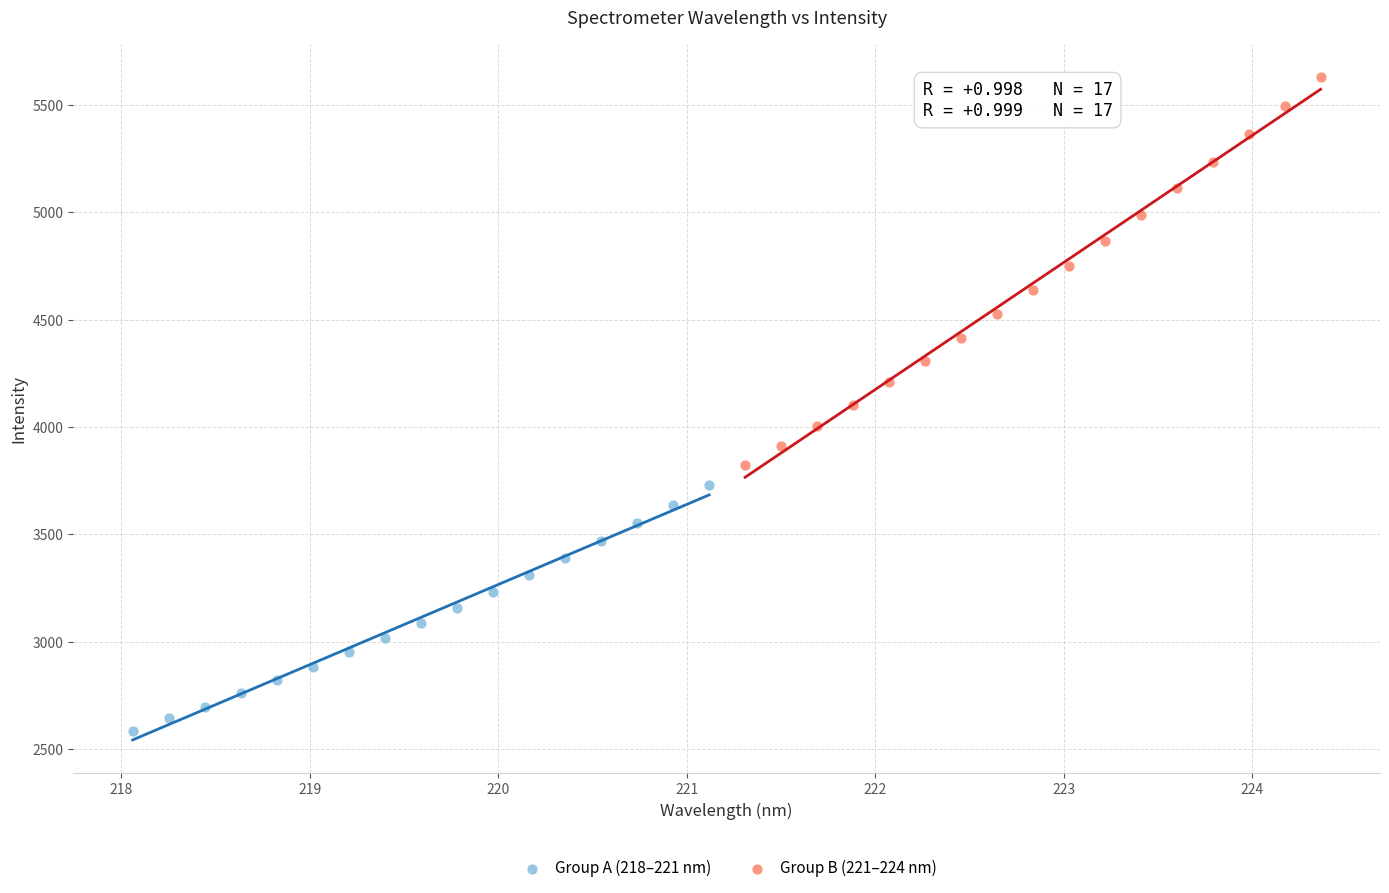

Which series has the widest spread of Y values?

Group B (221–224 nm)